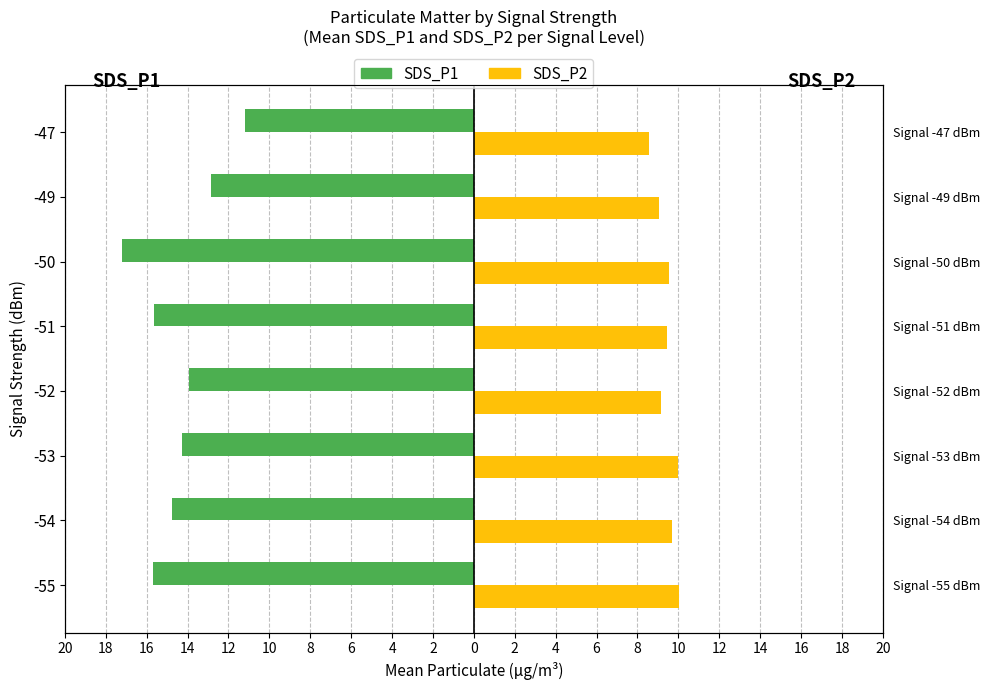

What is the total value across all series at -52?

-4.8